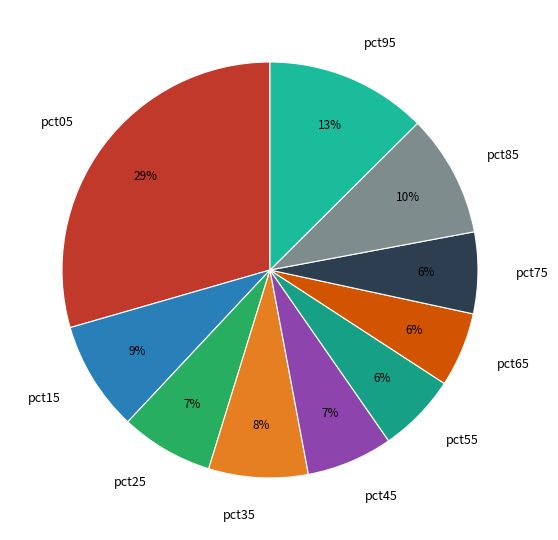

Is the sum of pct75 and pct95 greater than half?

No